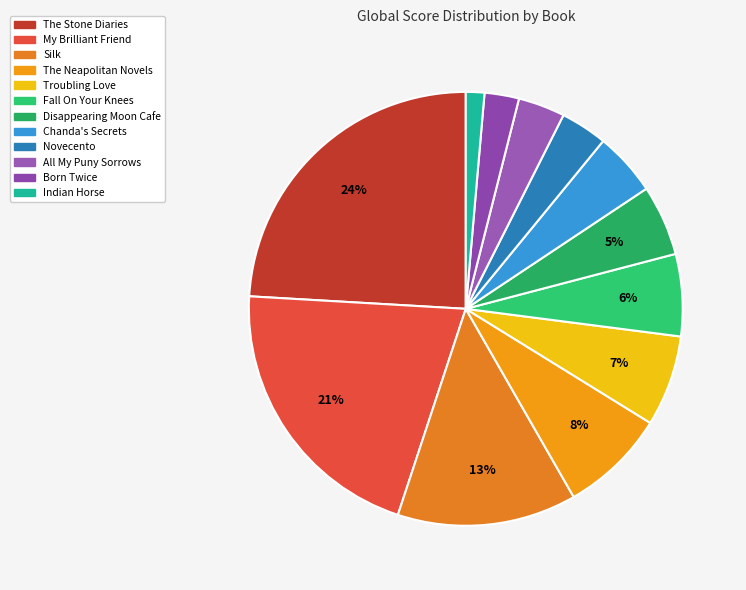

What is the ratio of the value at Fall On Your Knees to the value at Chanda's Secrets?

1.3